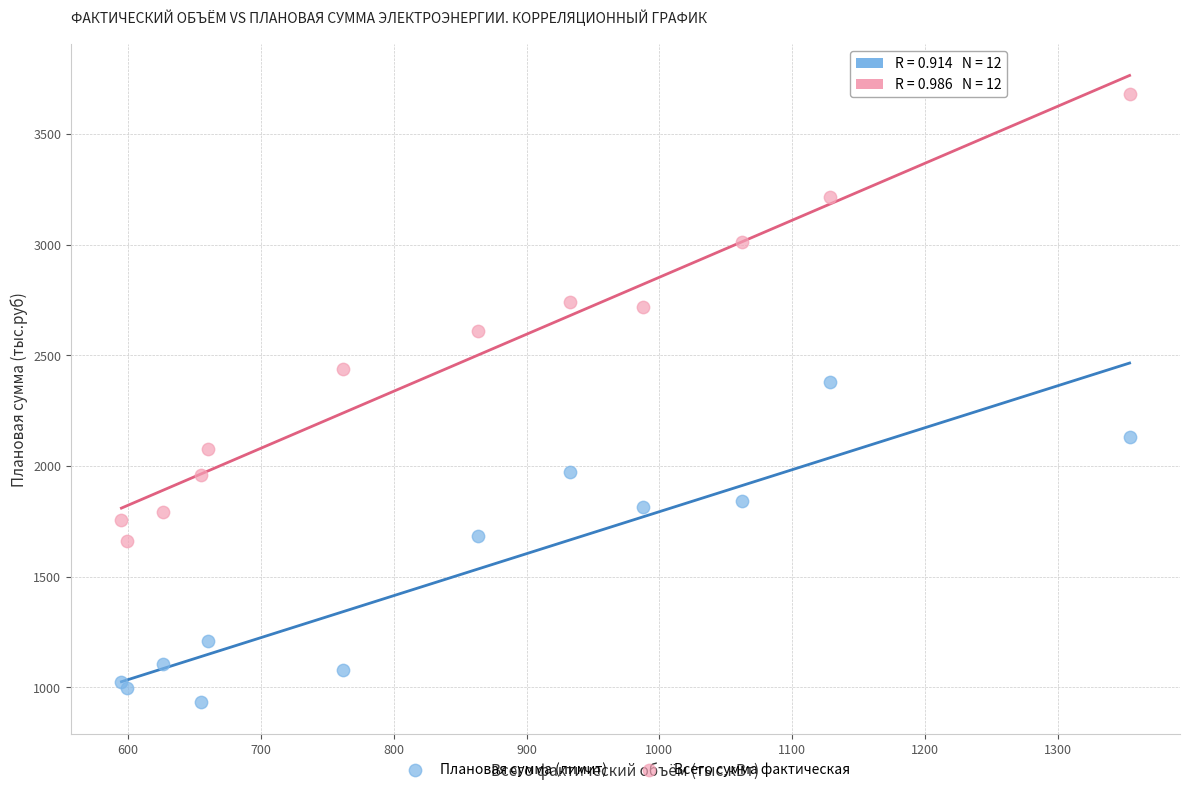

What are all the series names shown in the legend?

Плановая сумма (лимит), Всего сумма фактическая